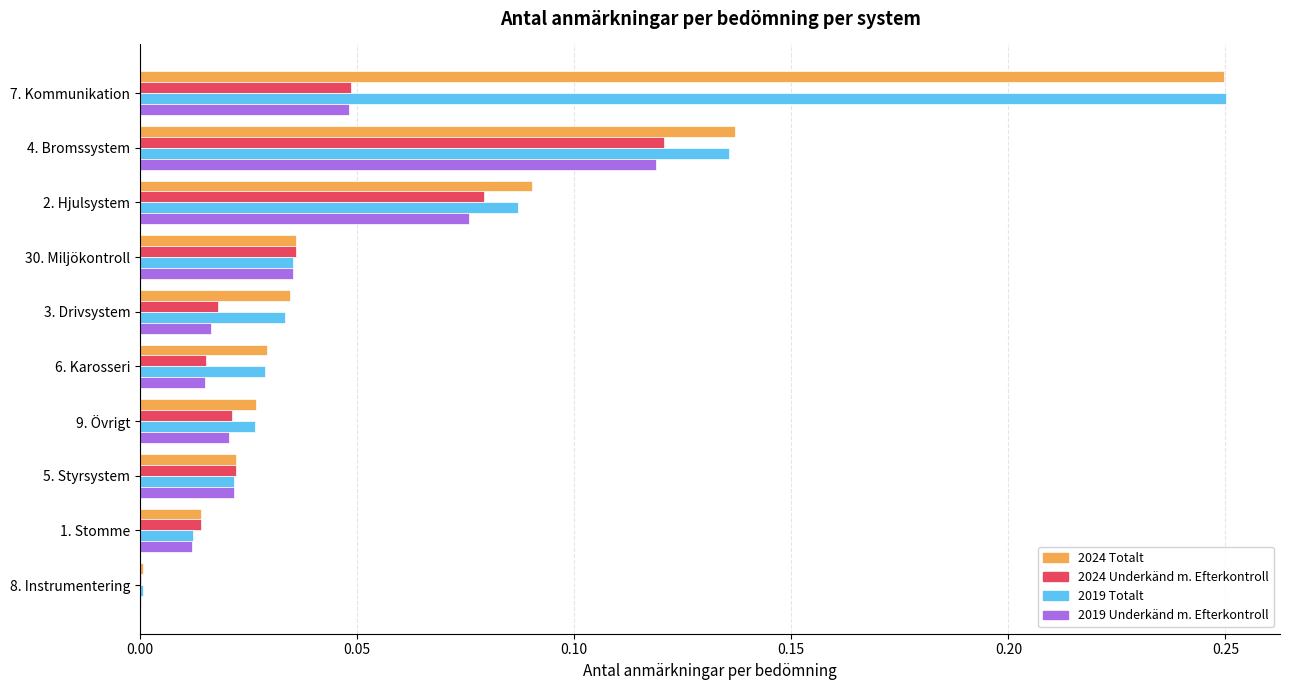

The 2019 Underkänd m. Efterkontroll series shows 0.0 at 8. Instrumentering. True or false?

True